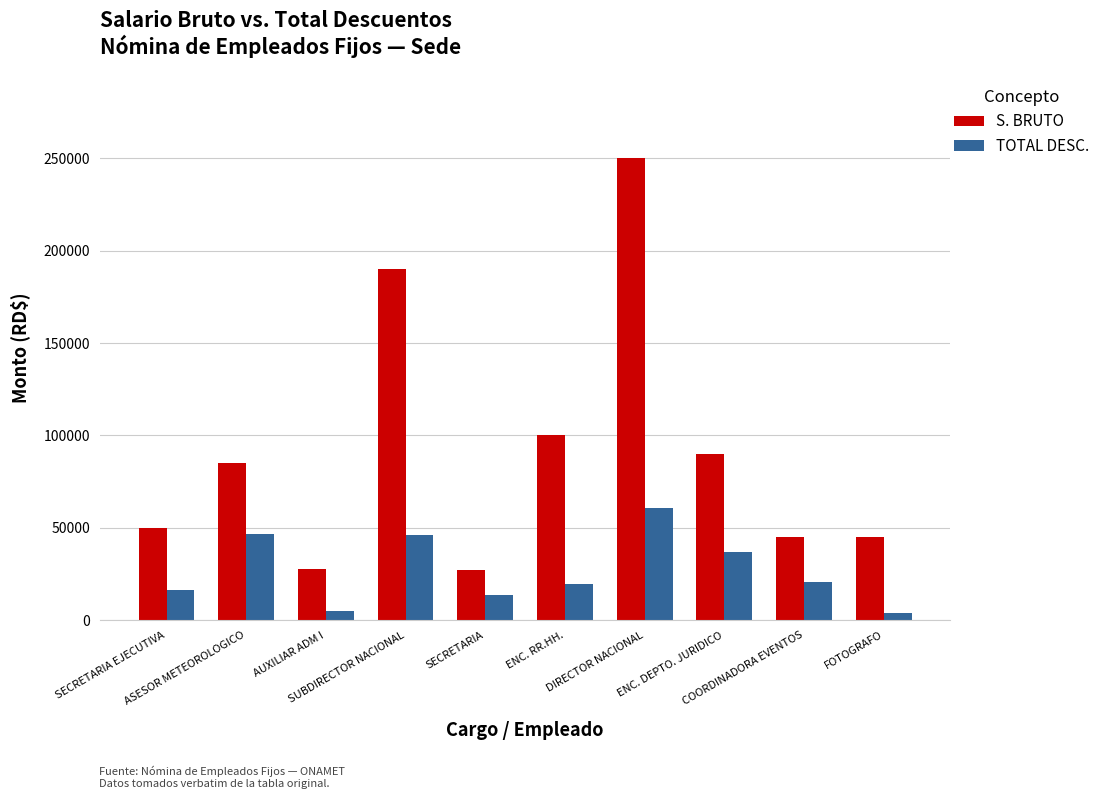

The value of TOTAL DESC. at FOTOGRAFO is 3832.8. True or false?

True